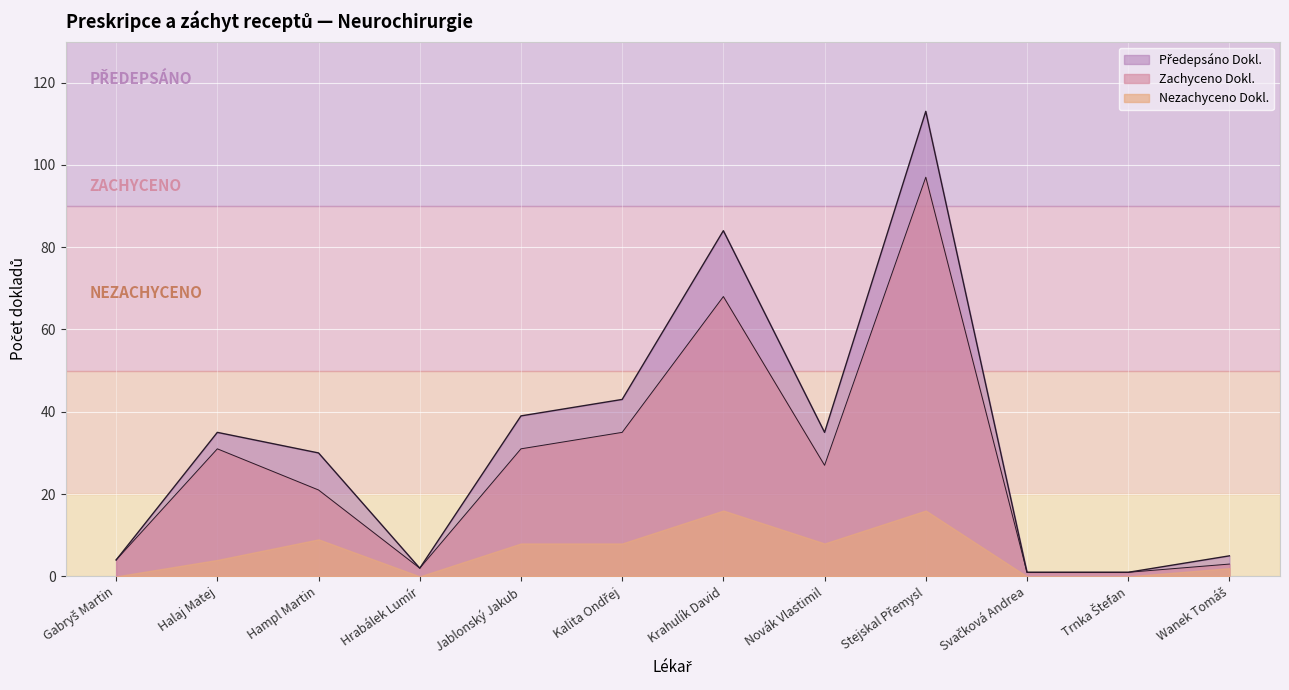

The Předepsáno Dokl. series shows 4.0 at Gabryš Martin. True or false?

True